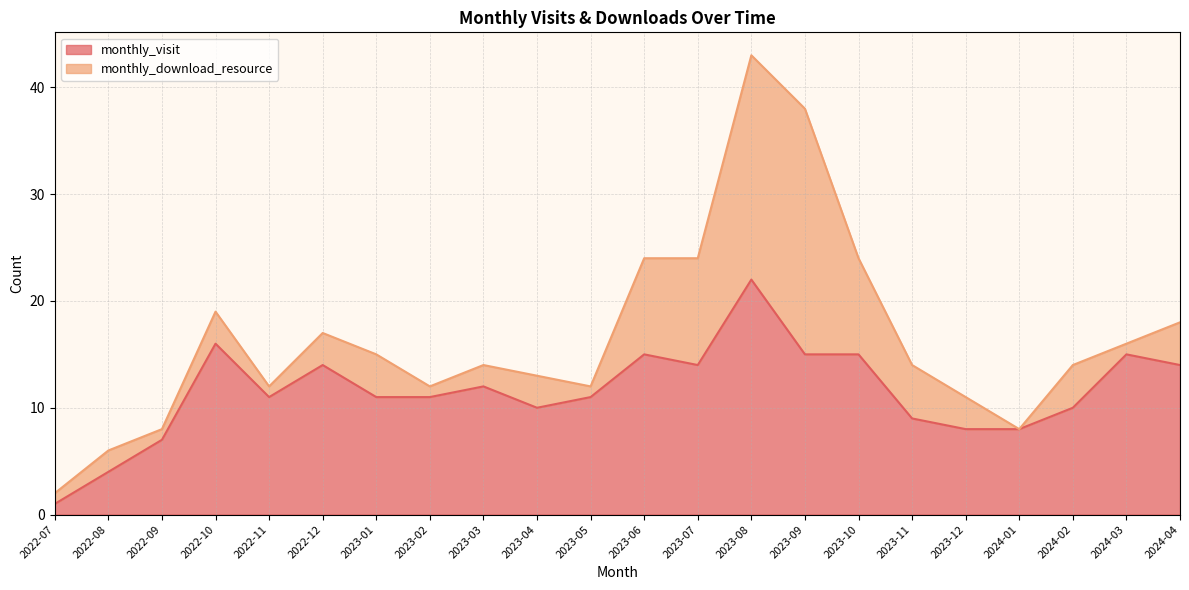

What is the change in value from 2023-03 to 2024-01?

-4